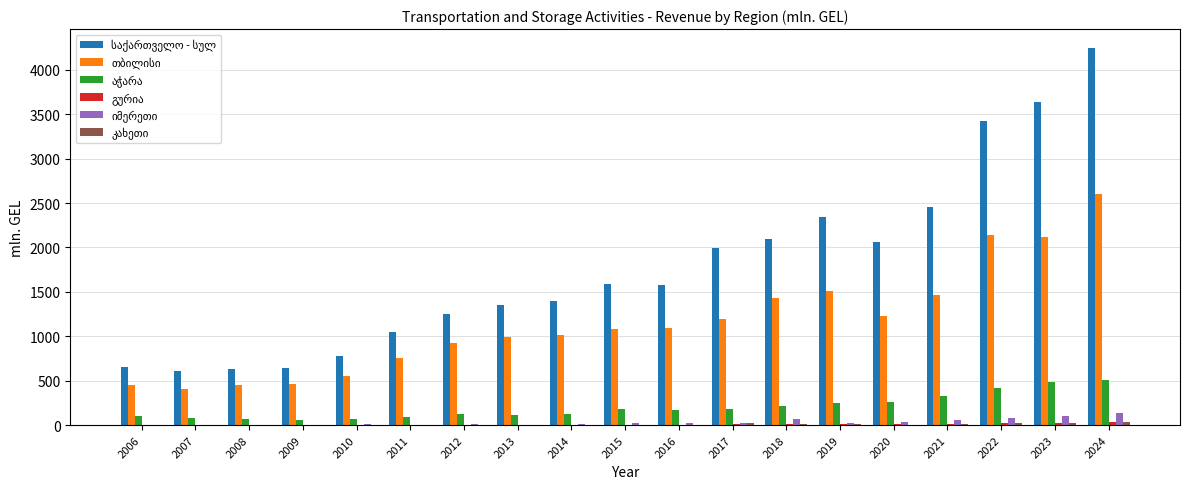

What is the maximum value shown in the chart?

4246.7